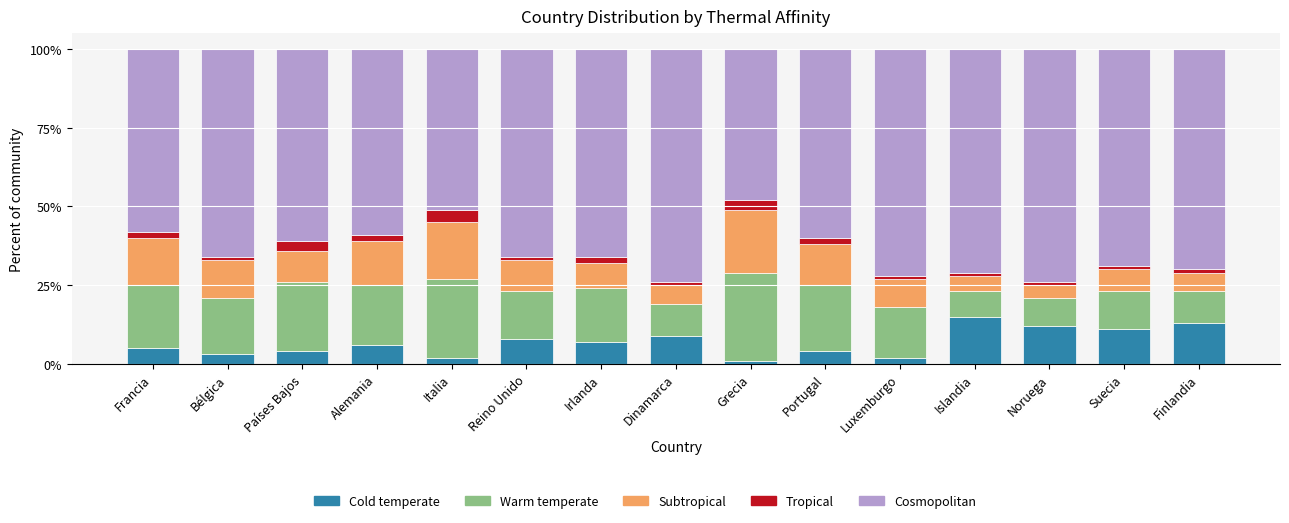

What is the average value of the Cold temperate series?

7